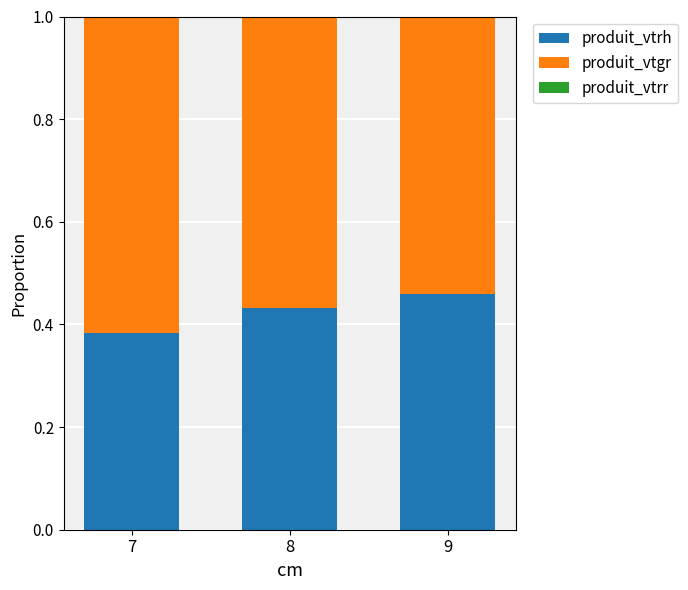

What is the difference between the maximum and minimum values in the produit_vtrh series?

0.1